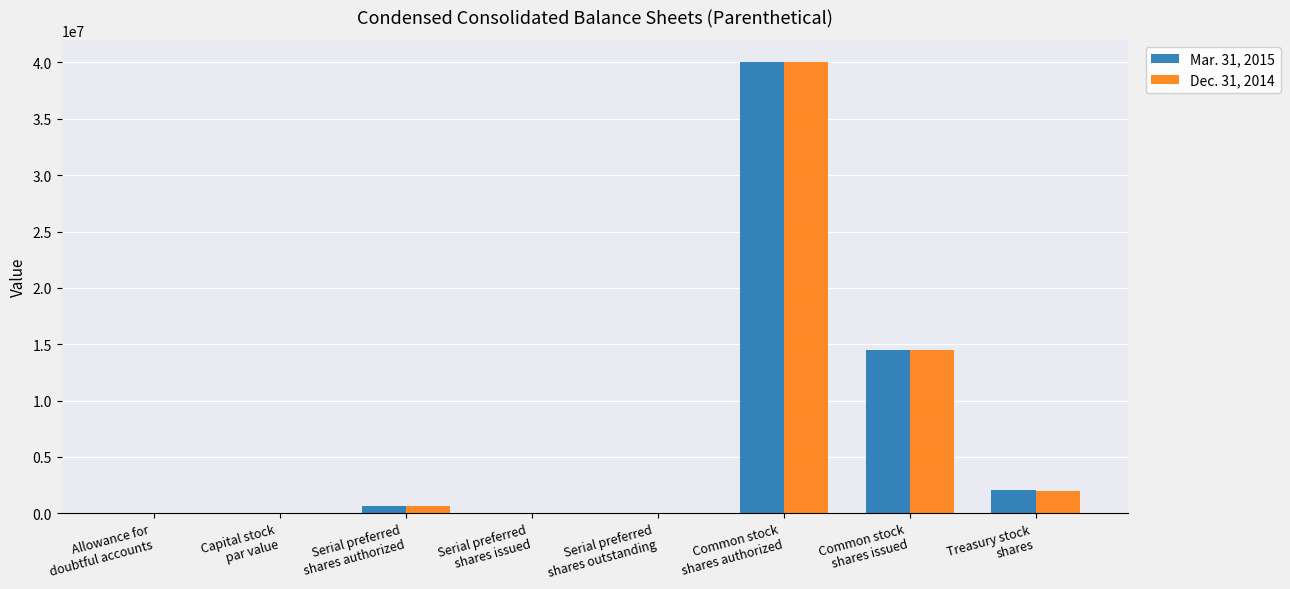

At which label is Mar. 31, 2015 closest to 20000000?

Common stock
shares issued